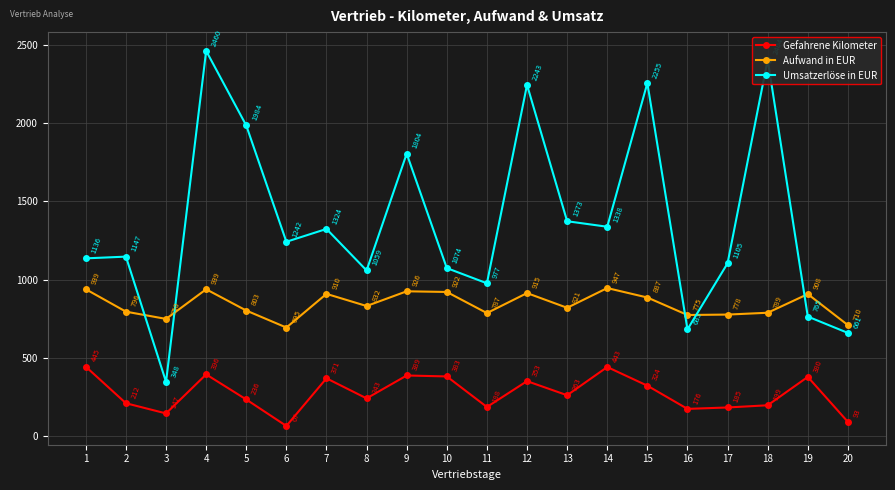

True or false: Gefahrene Kilometer and Umsatzerlöse in EUR intersect in this chart.

False